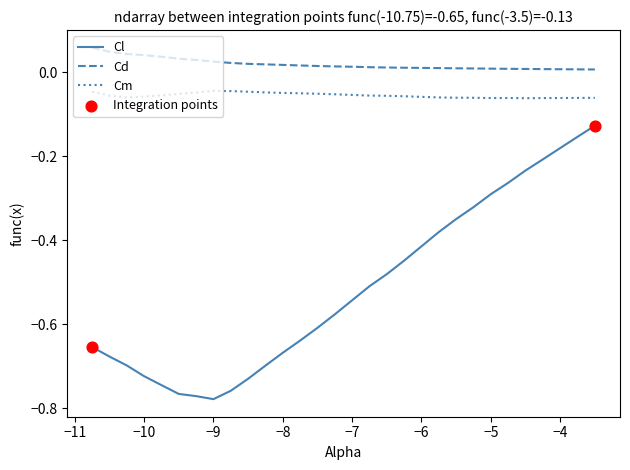

Which series has the largest range (max minus min)?

Cl